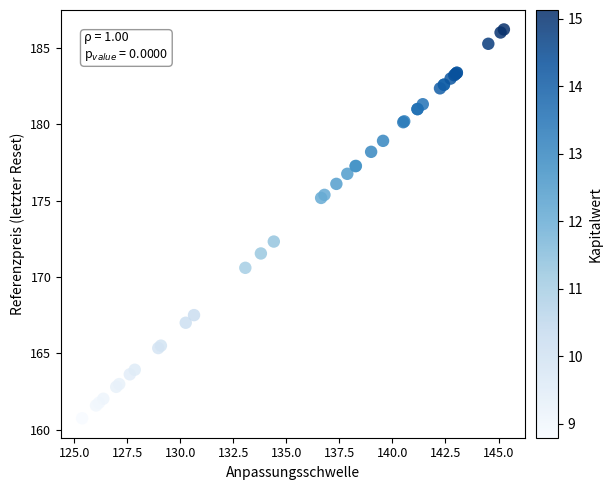

What Y value in the scatter plot is closest to 173?

172.3